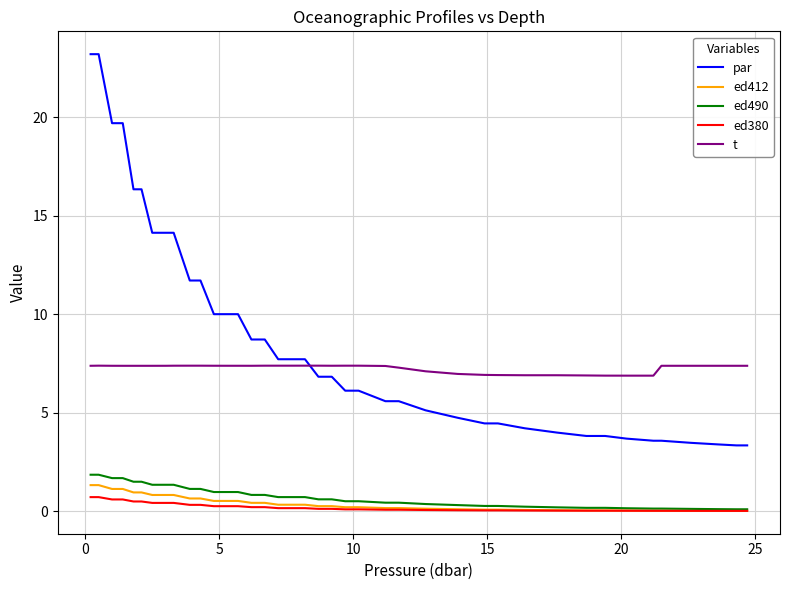

Does the chart display data point markers on the line(s)?

No